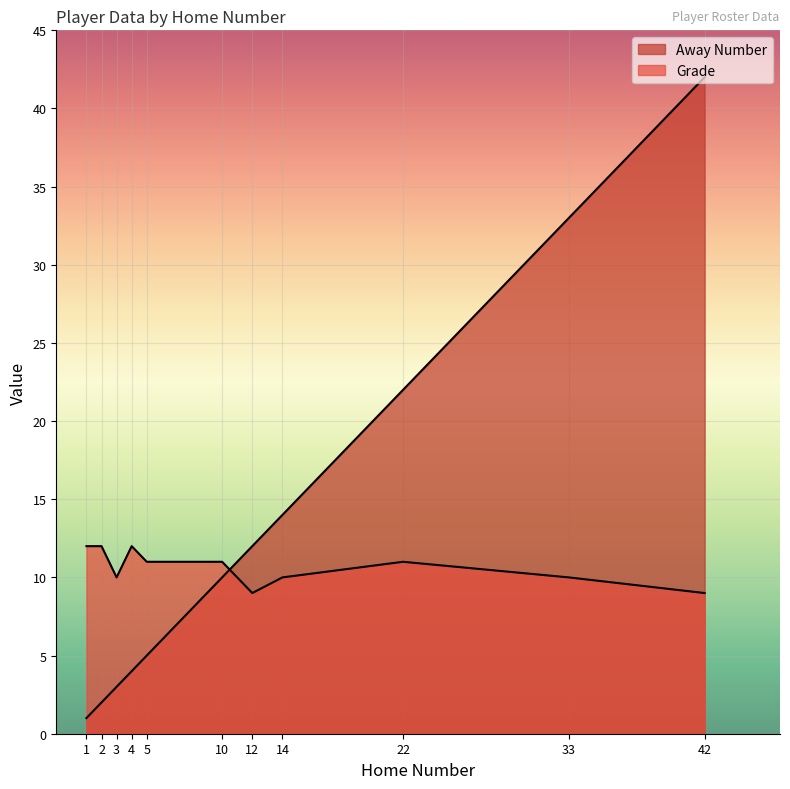

What is the total value across all series at 5?

16